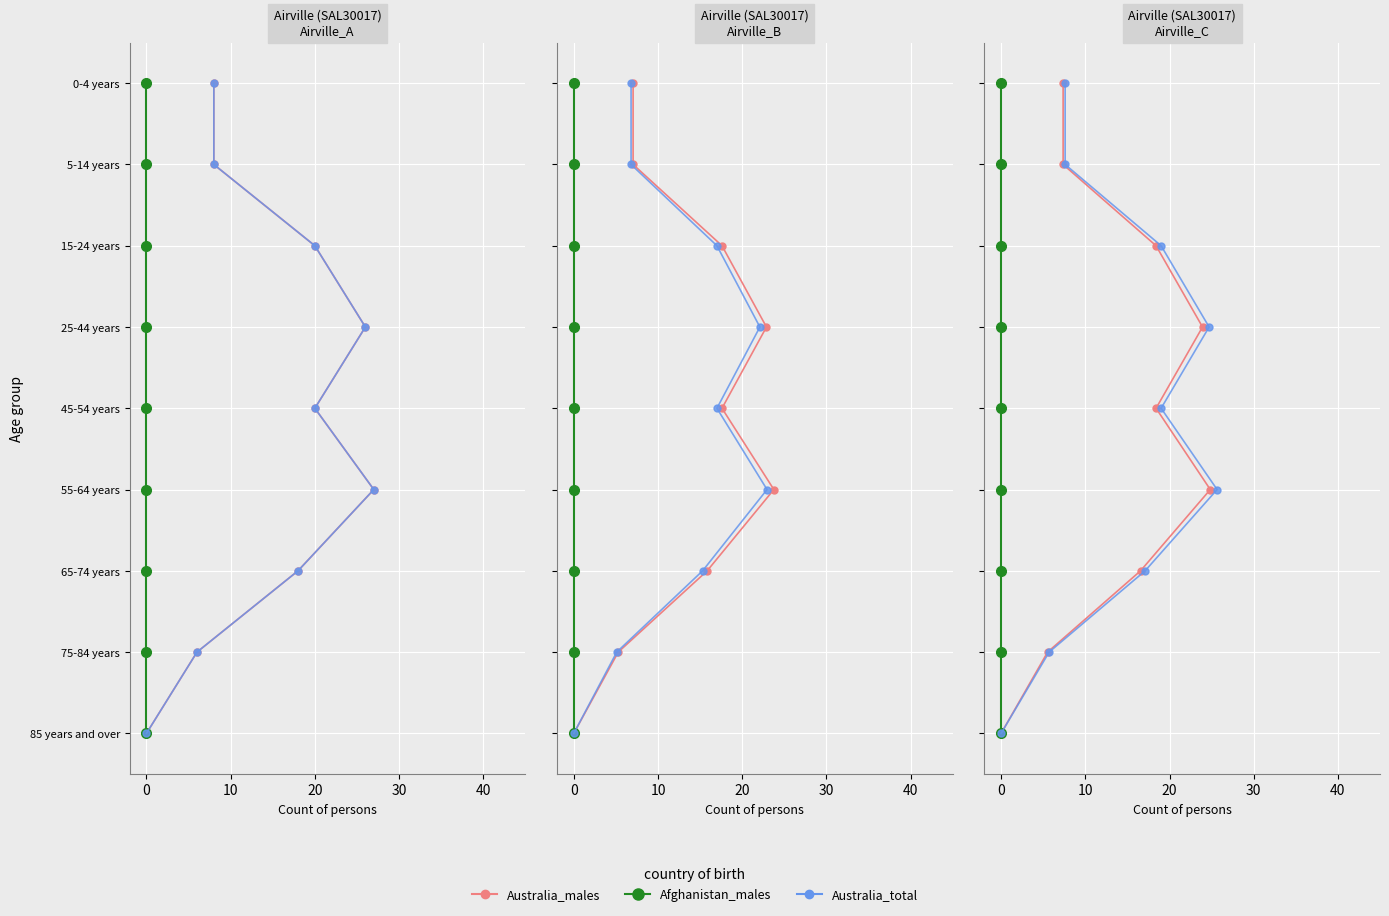

Which series has the largest range (max minus min)?

Australia_males